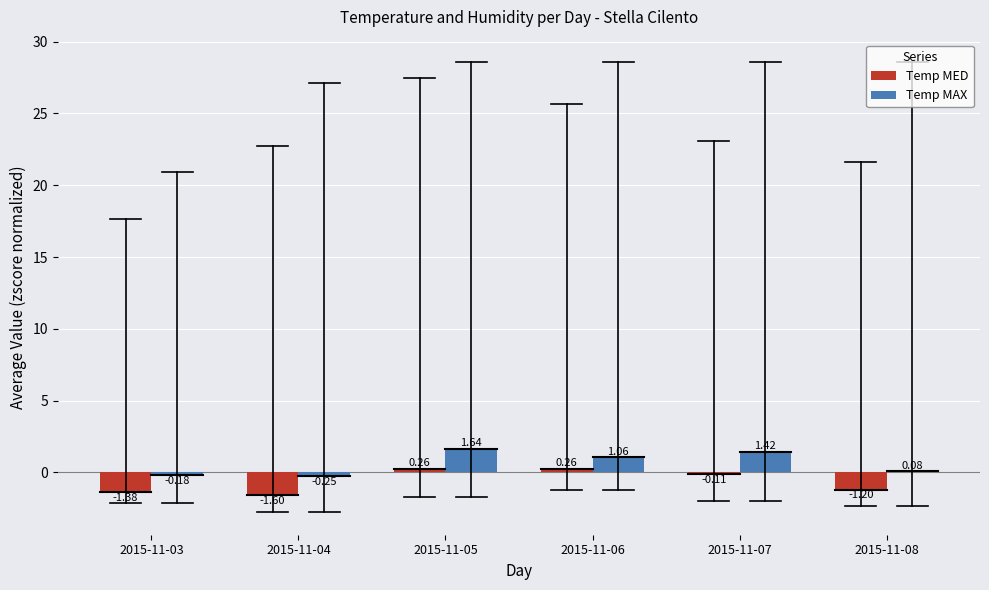

Which label corresponds to the largest value in the chart?

2015-11-05